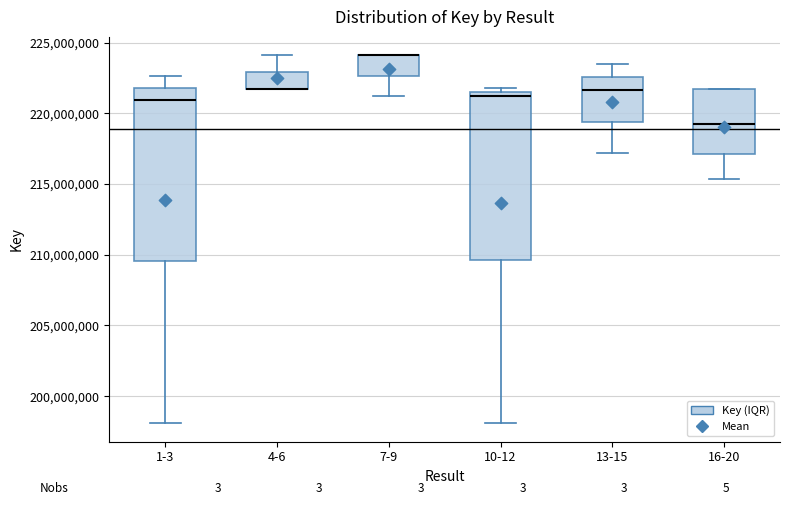

Reading left to right, transcribe this box plot: for each box, give where its median line is, the range the box spans, and where its two whiskers end, as read against the y-axis. The values are not printed on the chart, so give them approximately, as read against the axis.

1-3: median 221000000, box 209500000 to 222000000, whiskers 198000000 to 222500000
4-6: median 221500000 (drawn on the box's lower edge), box 221500000 to 223000000, whiskers 221500000 to 224000000
7-9: median 224000000 (drawn on the box's upper edge), box 222500000 to 224000000, whiskers 221000000 to 224000000
10-12: median 221000000, box 209500000 to 221500000, whiskers 198000000 to 222000000
13-15: median 221500000, box 219500000 to 222500000, whiskers 217000000 to 223500000
16-20: median 219000000, box 217000000 to 221500000, whiskers 215500000 to 221500000